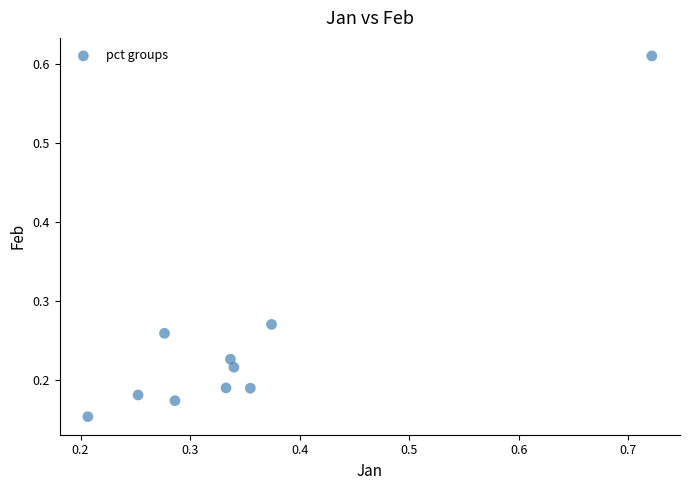

What is the range of Y values (max minus min)?

0.5